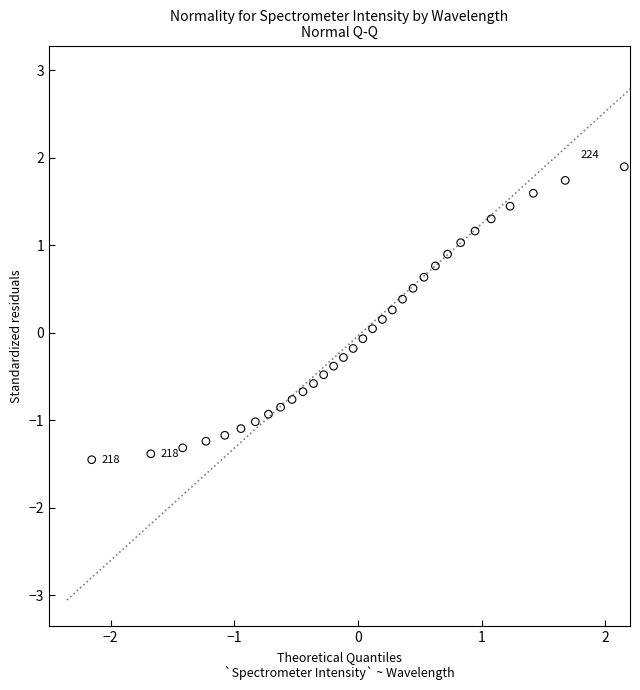

What is the range of X values (max minus min)?

4.3